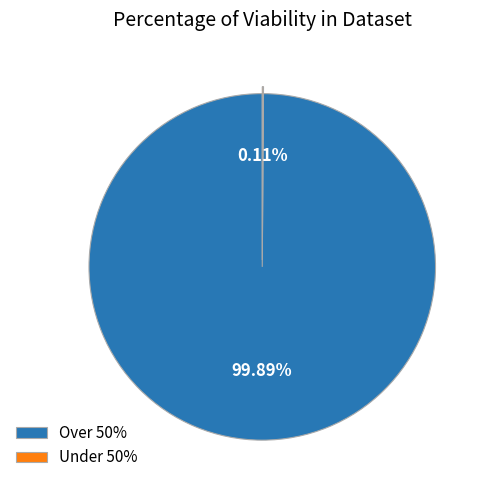

Does Over 50% represent more than half of the total?

Yes